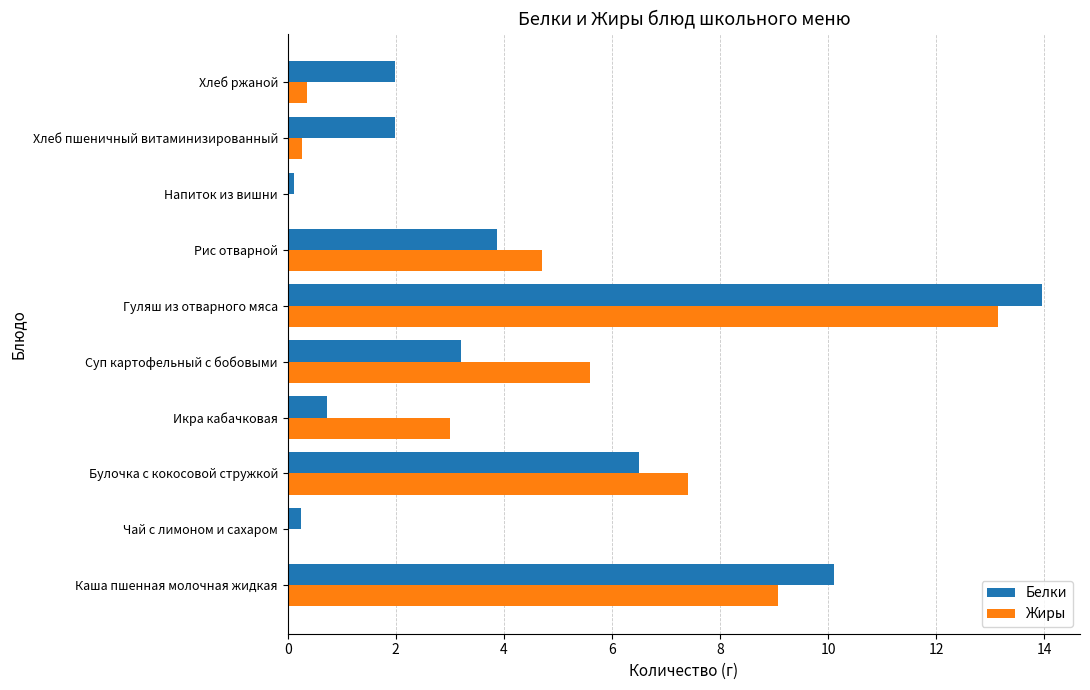

Where is Белки nearest to the value 7?

Булочка с кокосовой стружкой